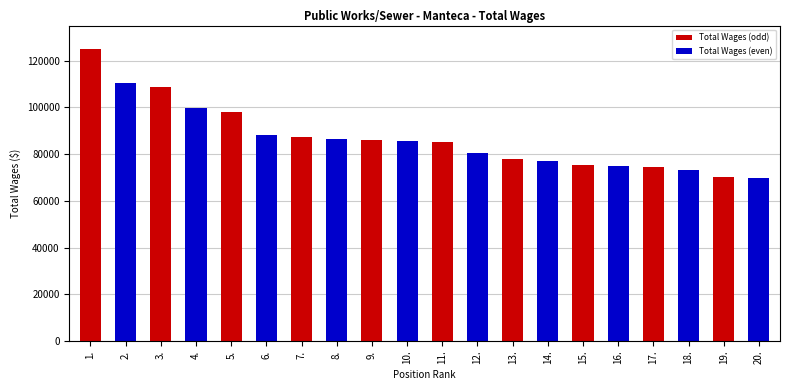

Rank the series by their average value, from highest to lowest.

Total Wages (odd), Total Wages (even)